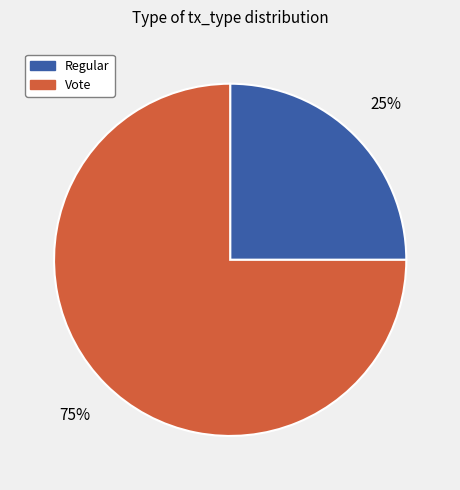

Does Regular account for over 50% of the chart?

No